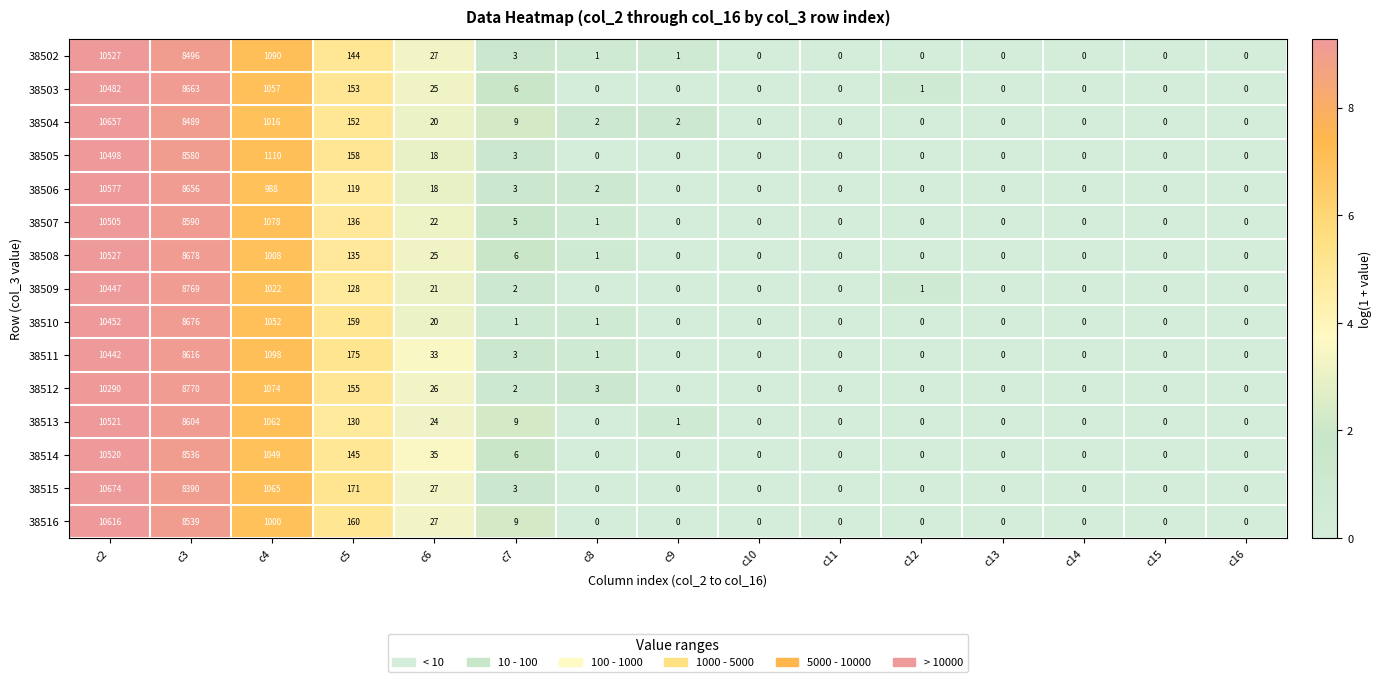

What is the difference between the 38514 values at c16 and c6?

35